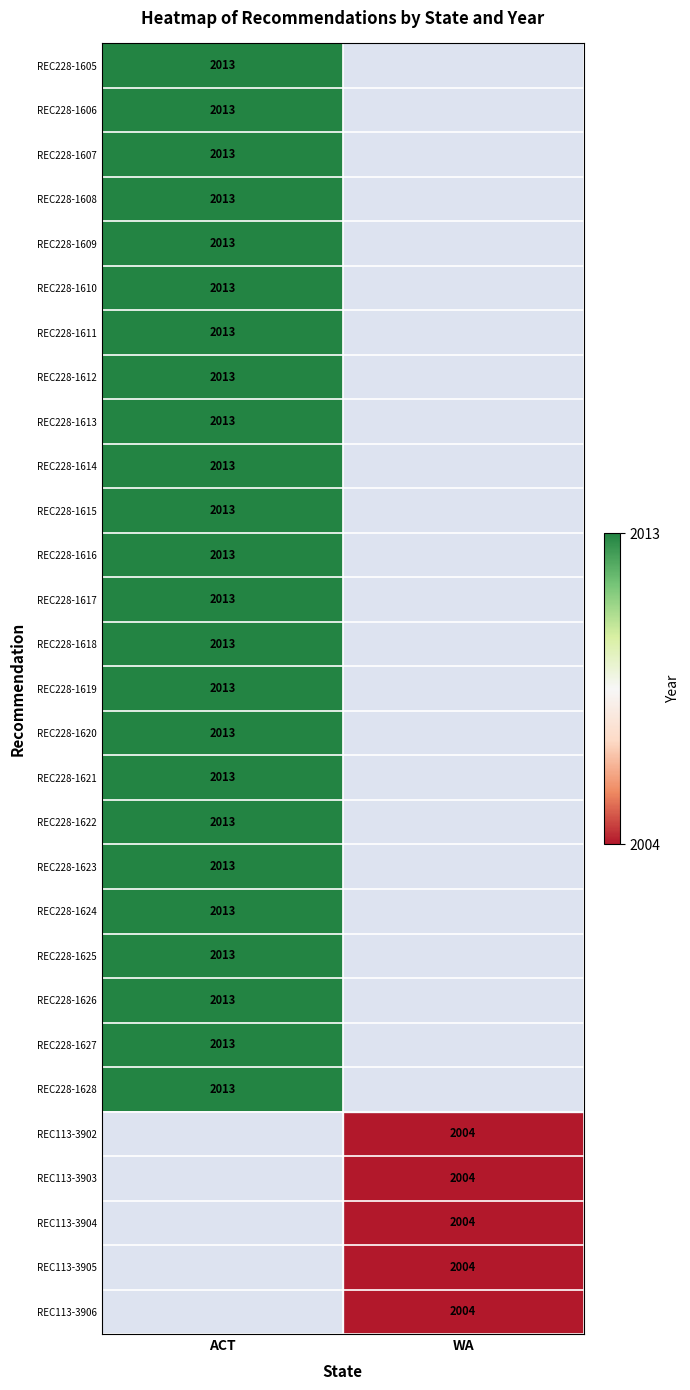

Is the value of REC228-1625 at ACT greater than the value of REC113-3904 at WA?

Yes